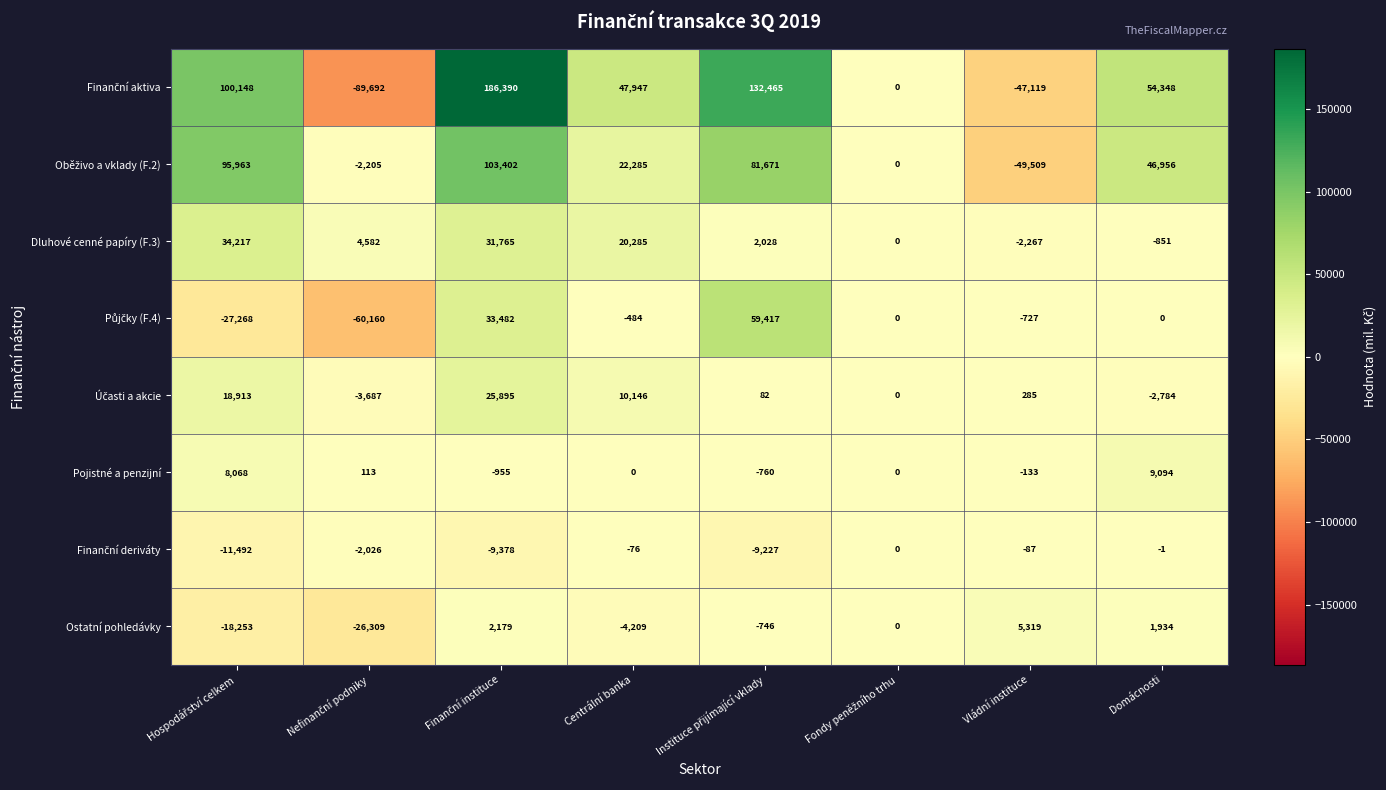

Read the Dluhové cenné papíry (F.3) value at Domácnosti.

-851